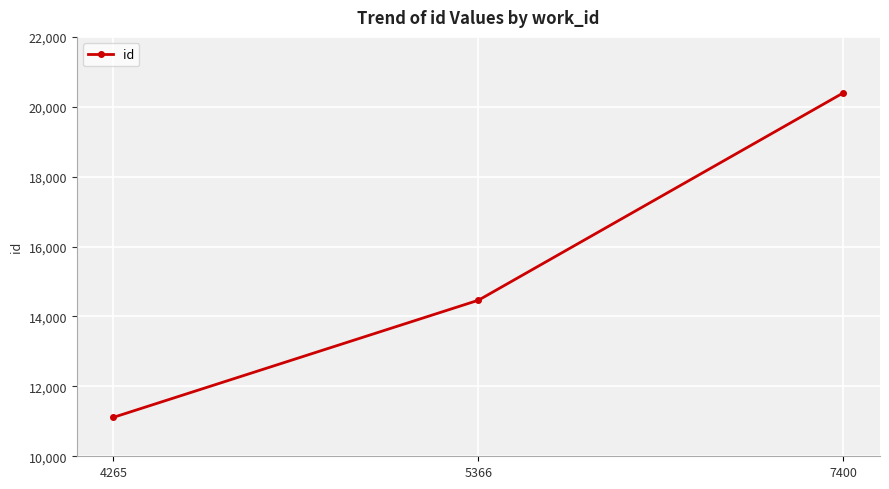

Rank the categories by value from lowest to highest.

4265, 5366, 7400